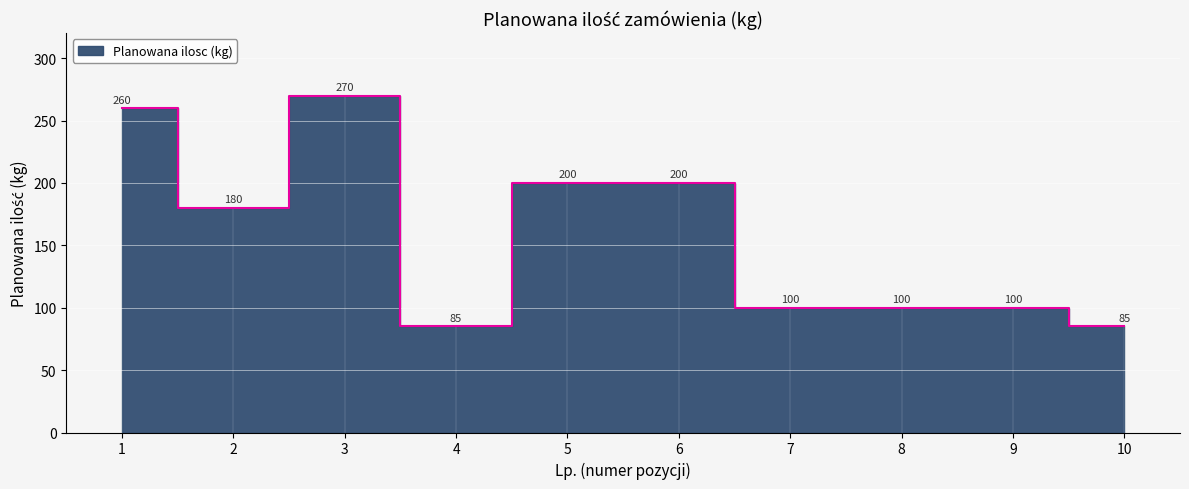

At which label is the value closest to 177?

2